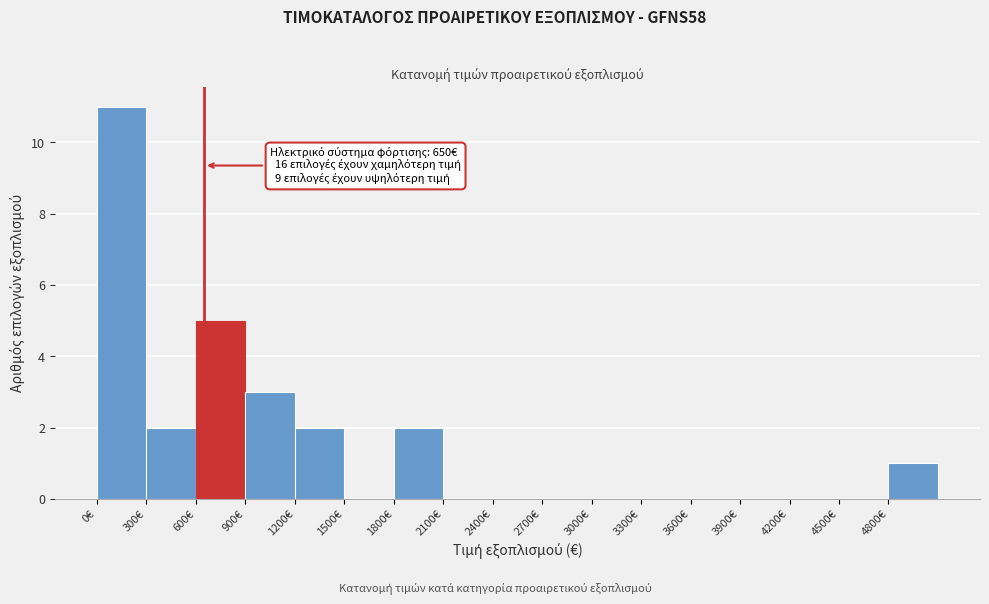

Which range on the x-axis has the tallest bar?

0 to 300